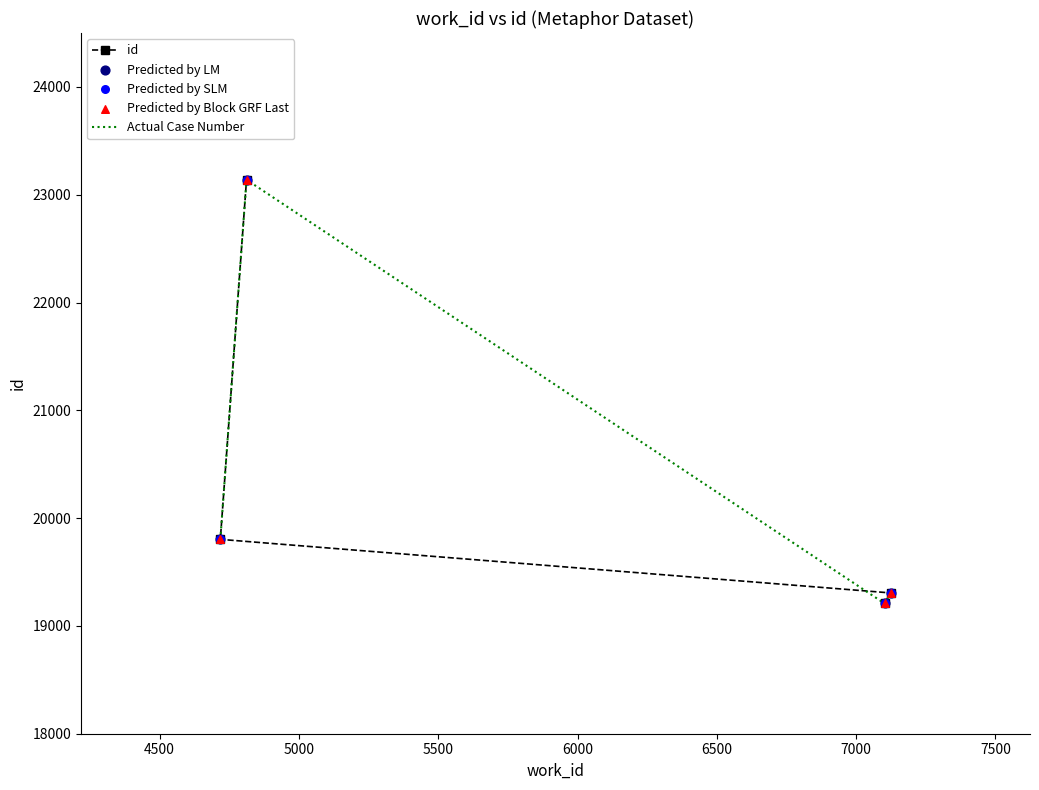

What is the highest value of the id series?

23139